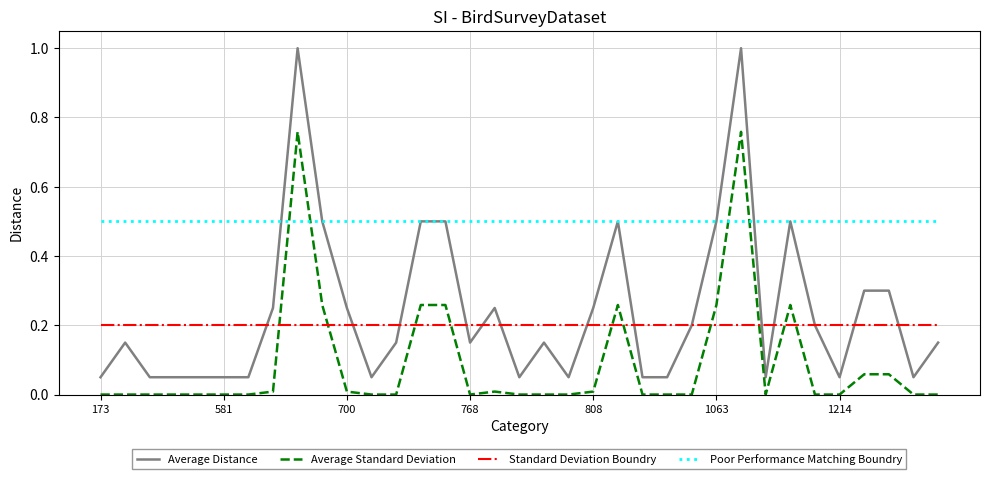

What is the highest value of the Poor Performance Matching Boundry series?

0.5